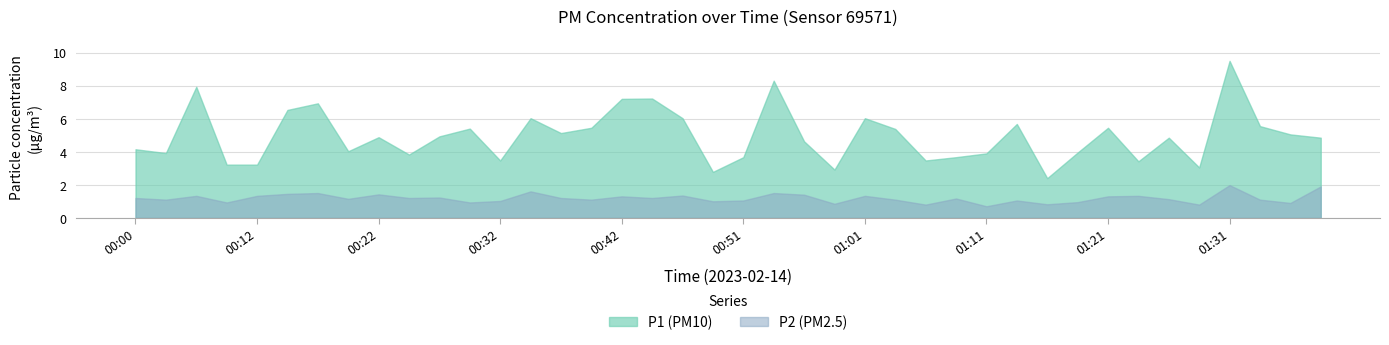

What is the total value across all series at 00:20?

5.2